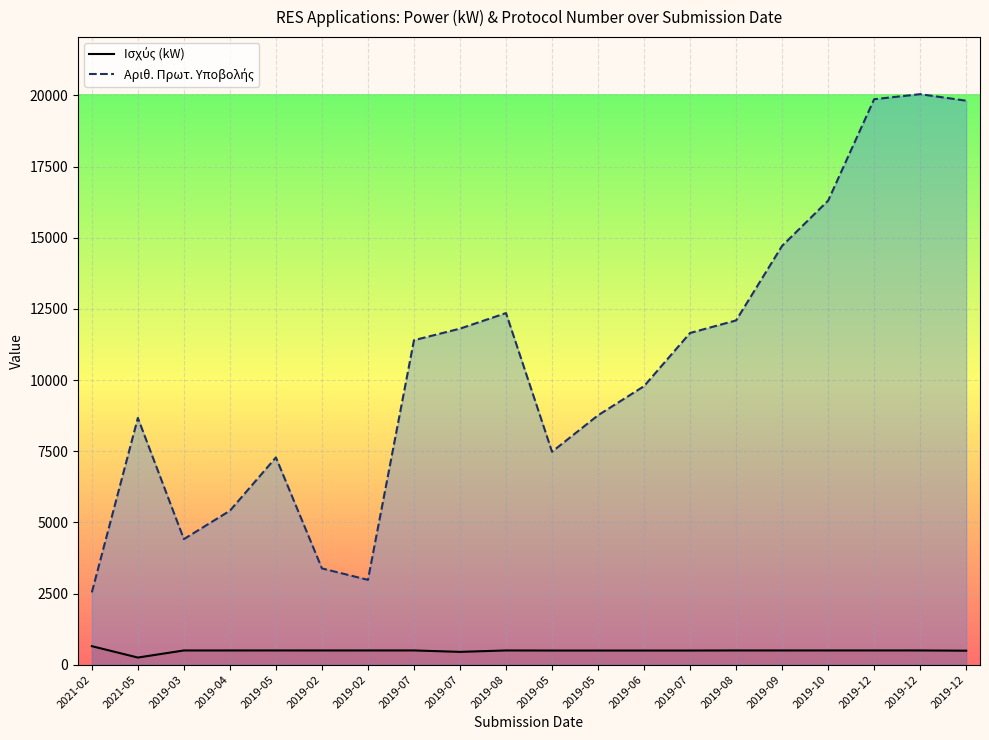

What is the difference between the Αριθ. Πρωτ. Υποβολής values at 2019-08 and 2019-12?

7719.0